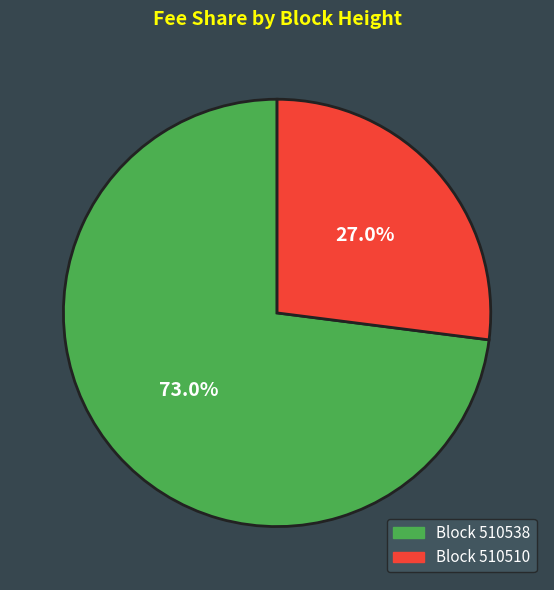

Is there a majority slice in this chart?

Yes